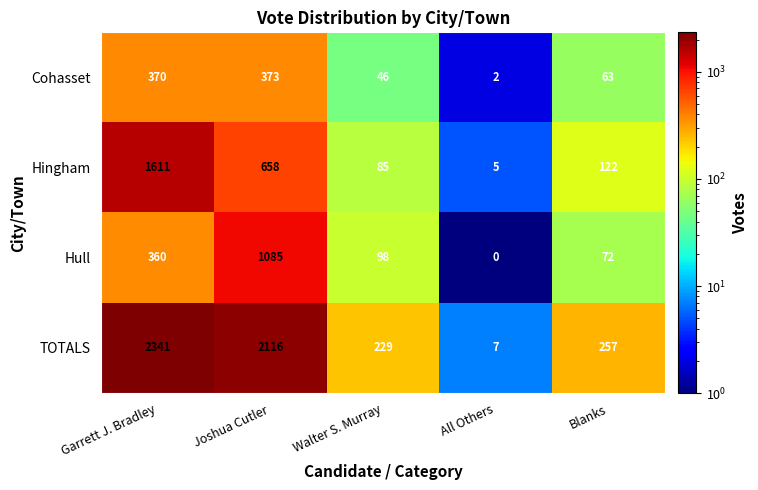

What is the sum of all Hull values?

1615